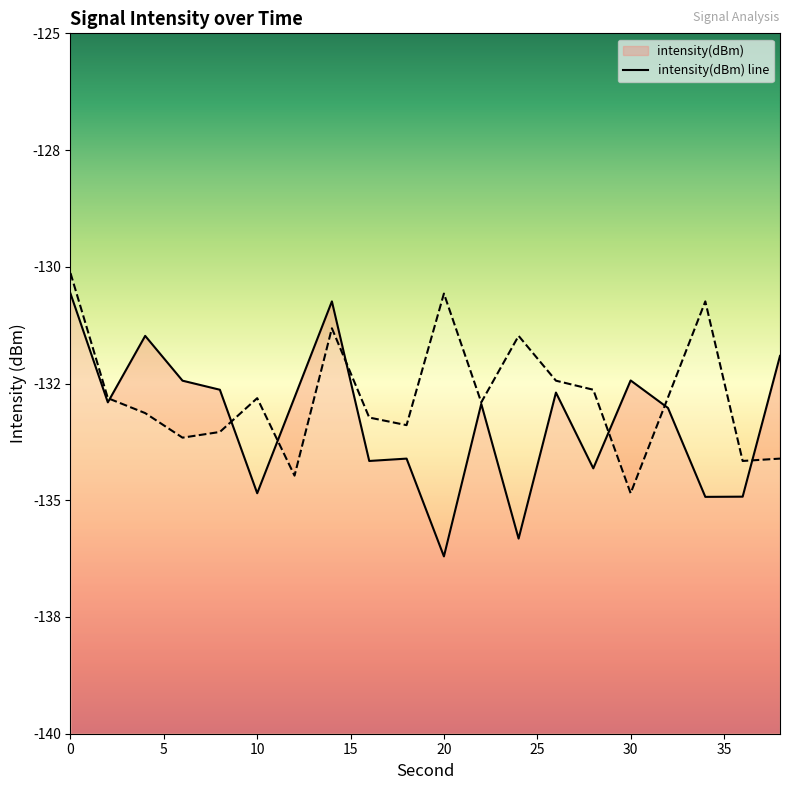

Does the chart display data point markers on the line(s)?

No